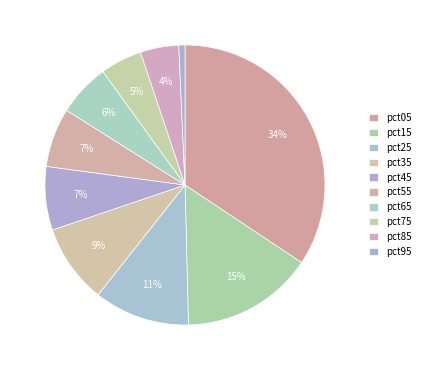

Rank the categories by value from highest to lowest.

pct05, pct15, pct25, pct35, pct45, pct55, pct65, pct75, pct85, pct95